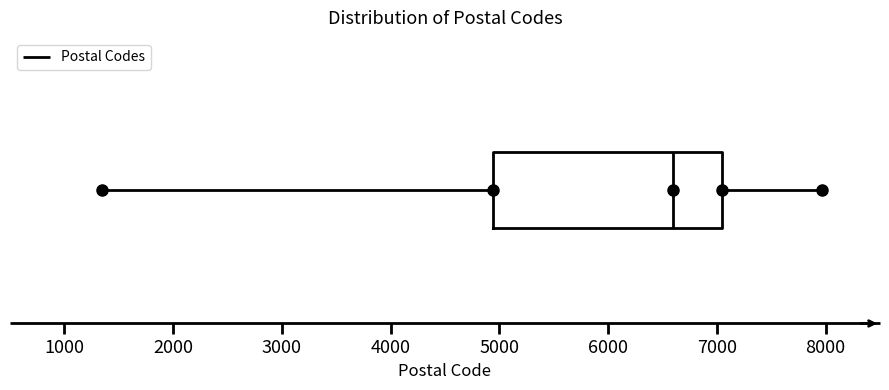

Where is the left edge of the box on the x-axis? The values are not printed on the chart, so give them approximately, as read against the axis.

4900